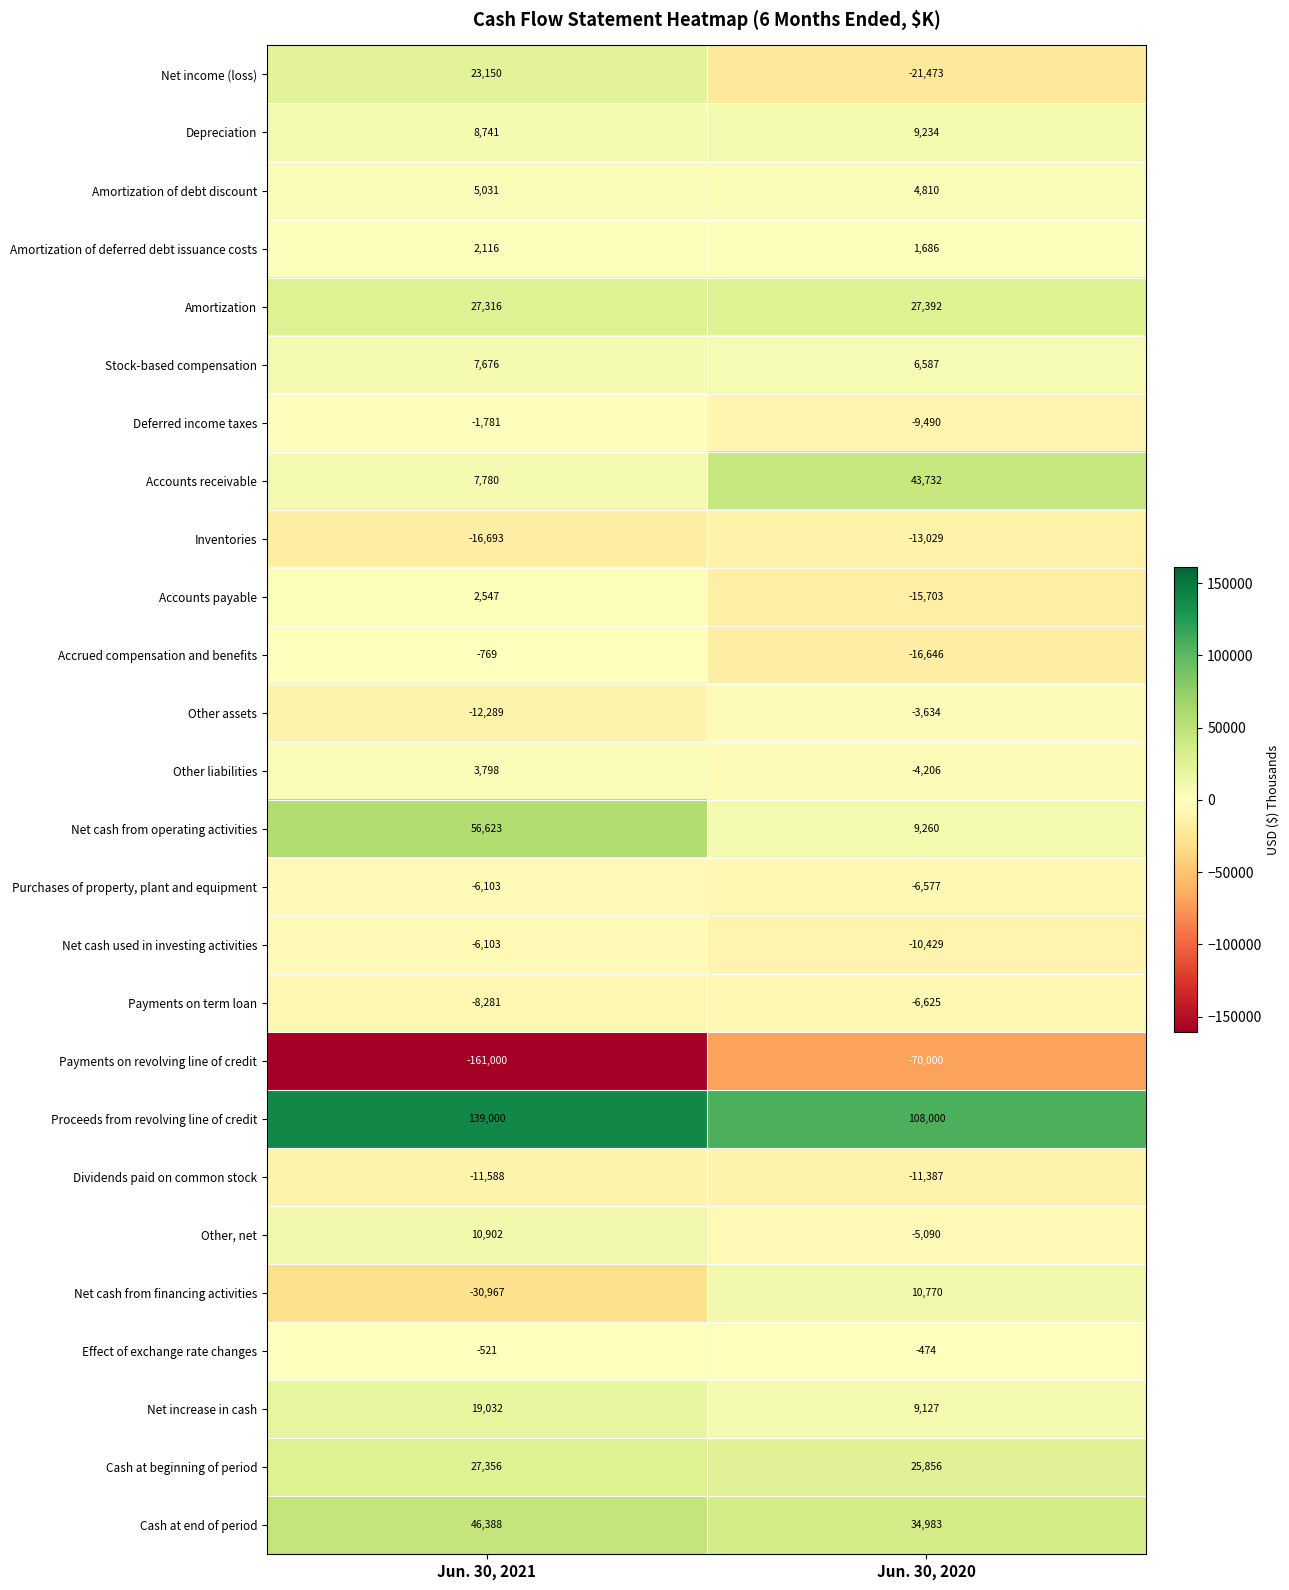

At which category is the sum across all series the highest?

Jun. 30, 2021